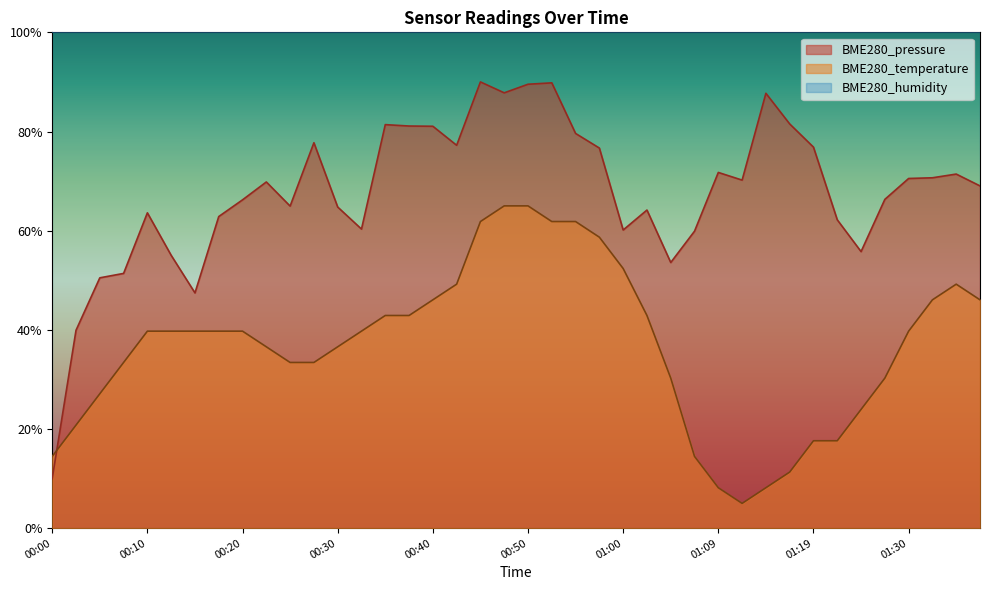

What is the total value across all series at 00:00?

124.5